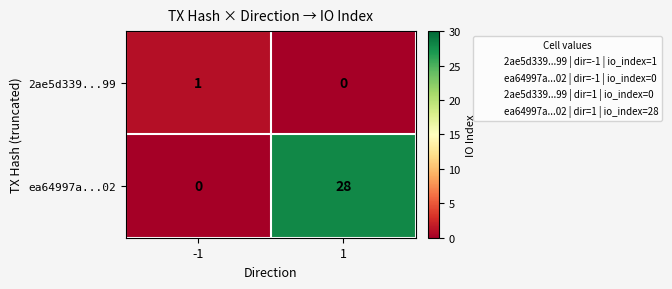

What is the greatest value displayed?

28